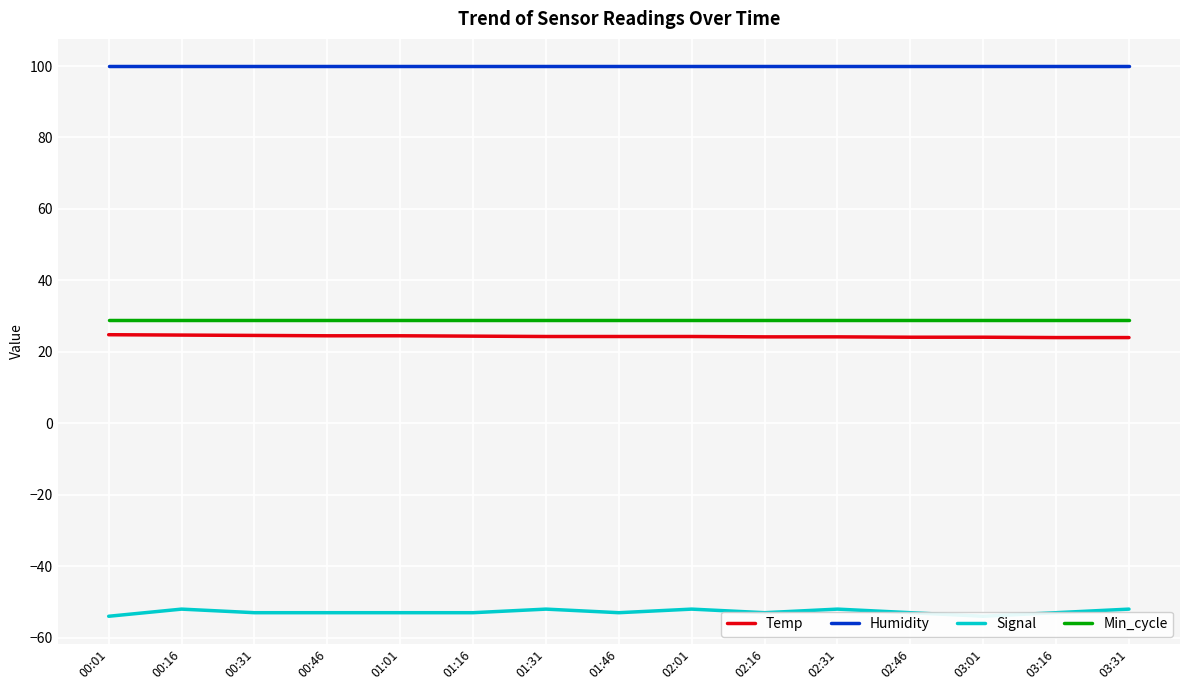

What is the maximum value for Min_cycle?

29.0